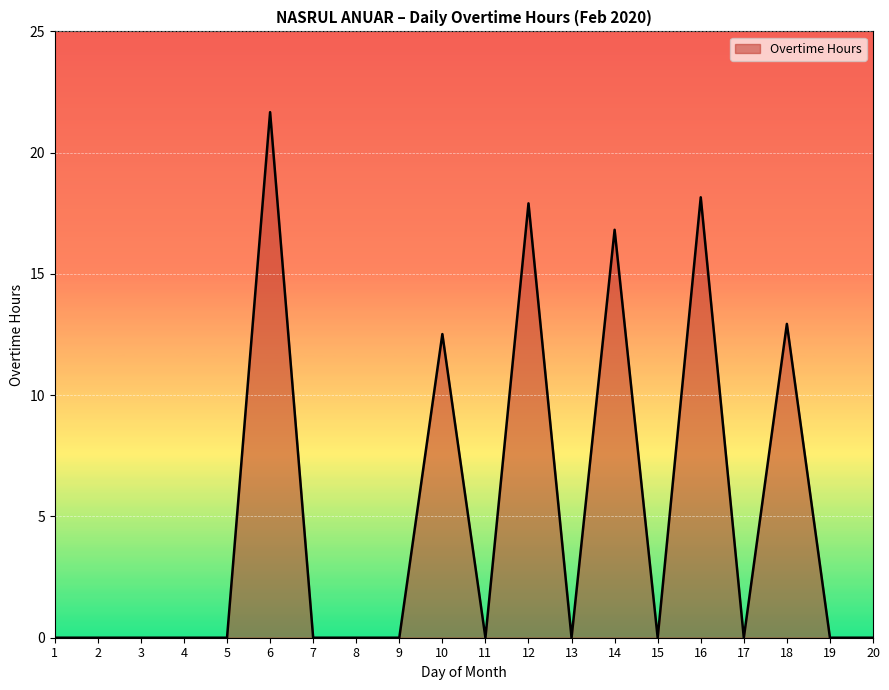

What is the difference between the maximum and minimum values?

21.7